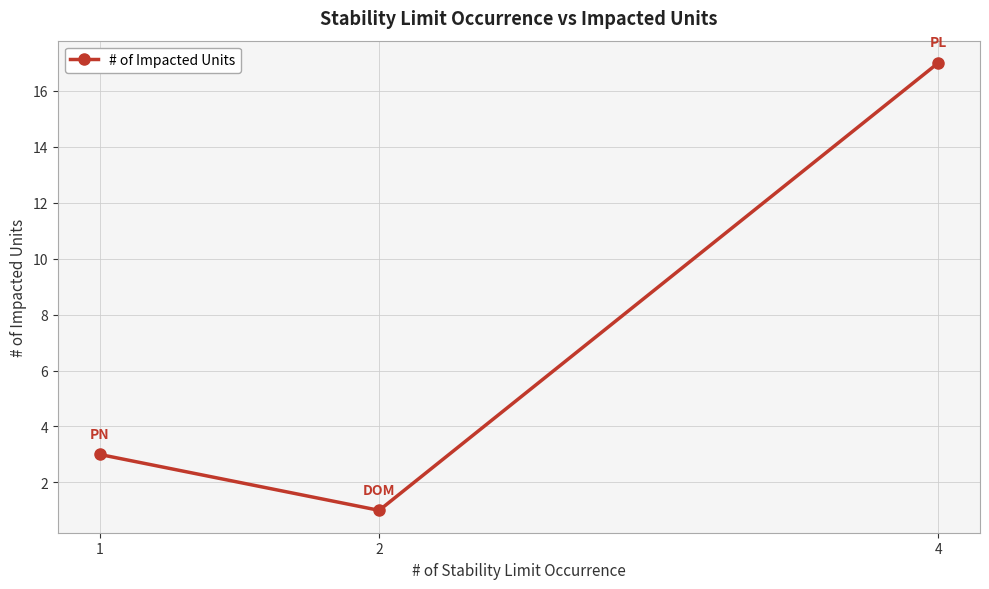

Is it true that the value at 4 is 5?

False